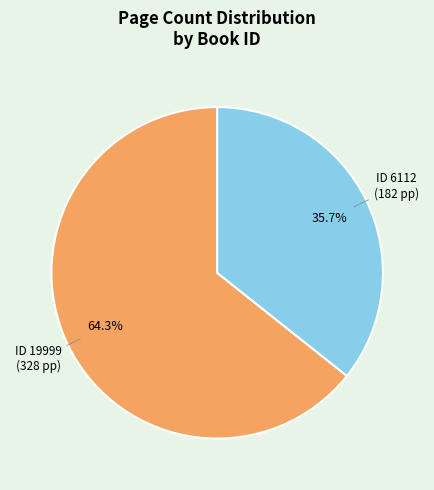

Is there any slice that represents more than half of the pie?

Yes